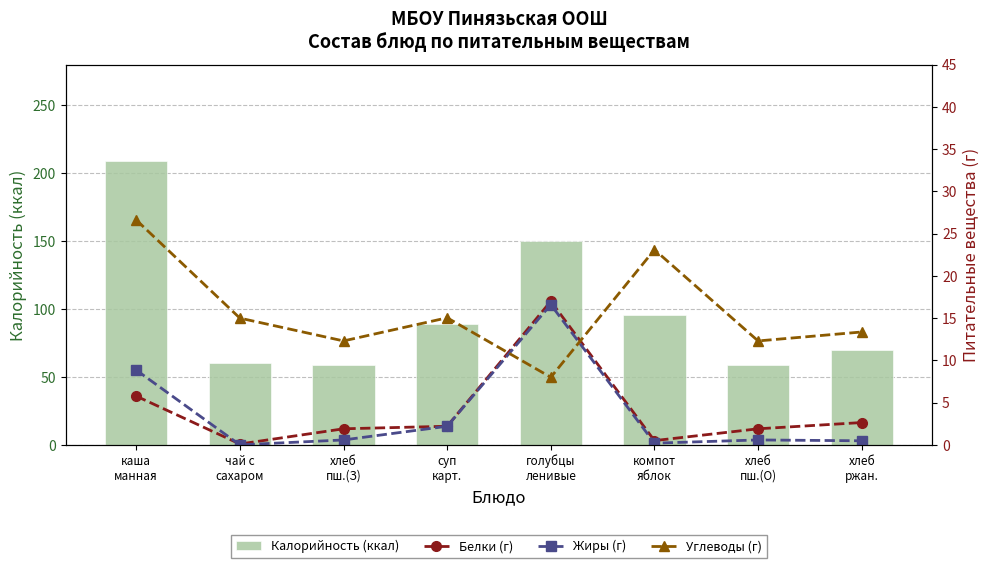

What is the approximate value of Калорийность (ккал) at чай с
сахаром?

60.0